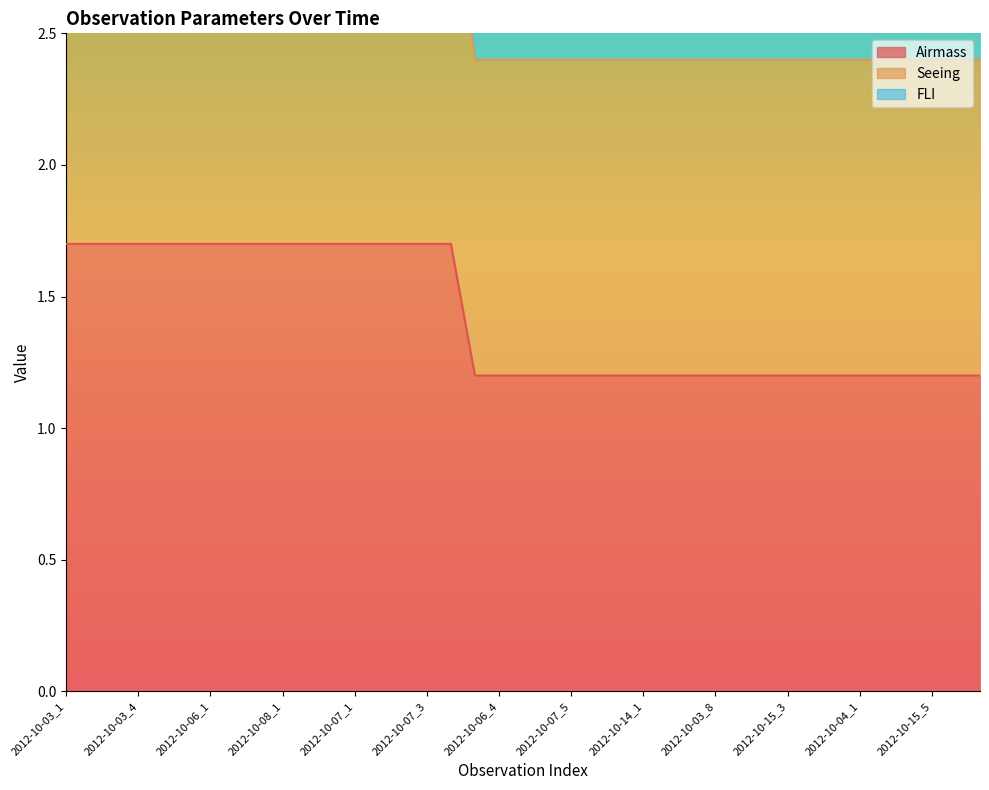

Is it true that Airmass equals 0.4 at 2012-10-15_6?

False